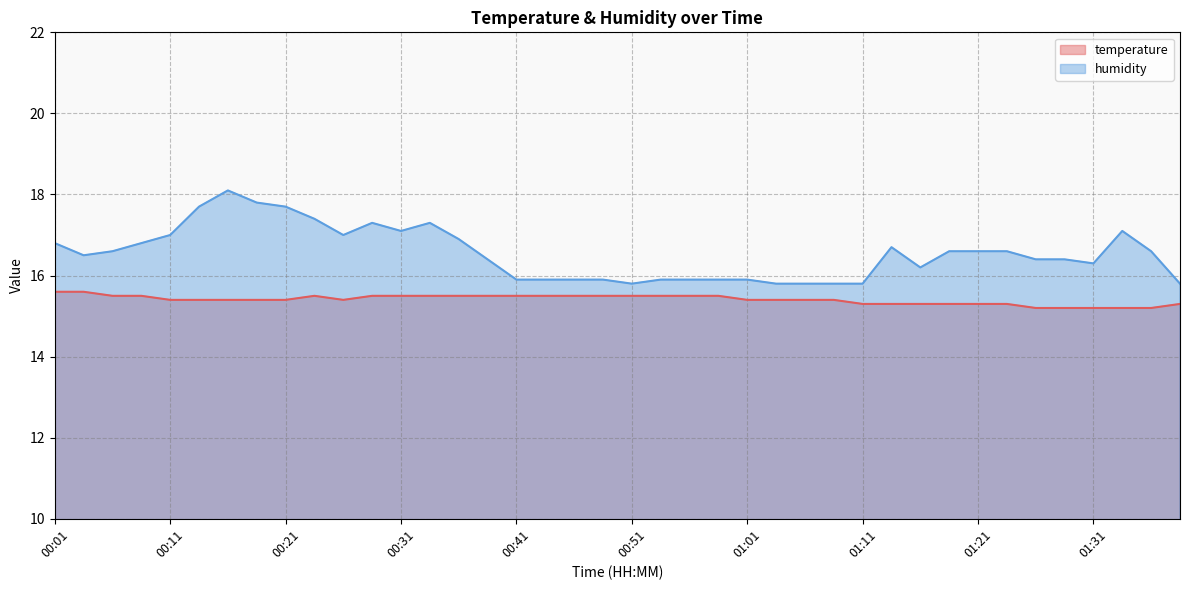

How many categories are shown in the chart?

40